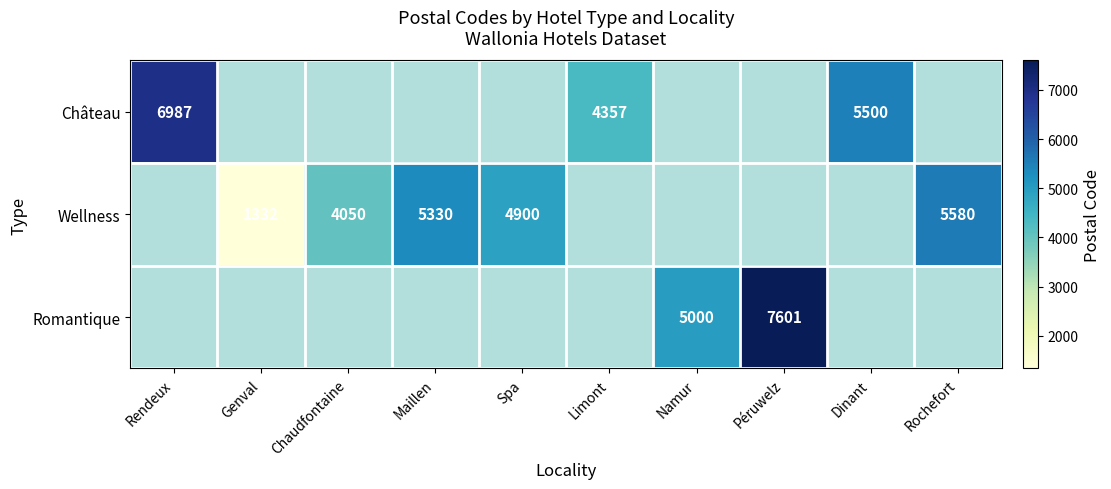

The Wellness series shows 1332 at Genval. True or false?

True